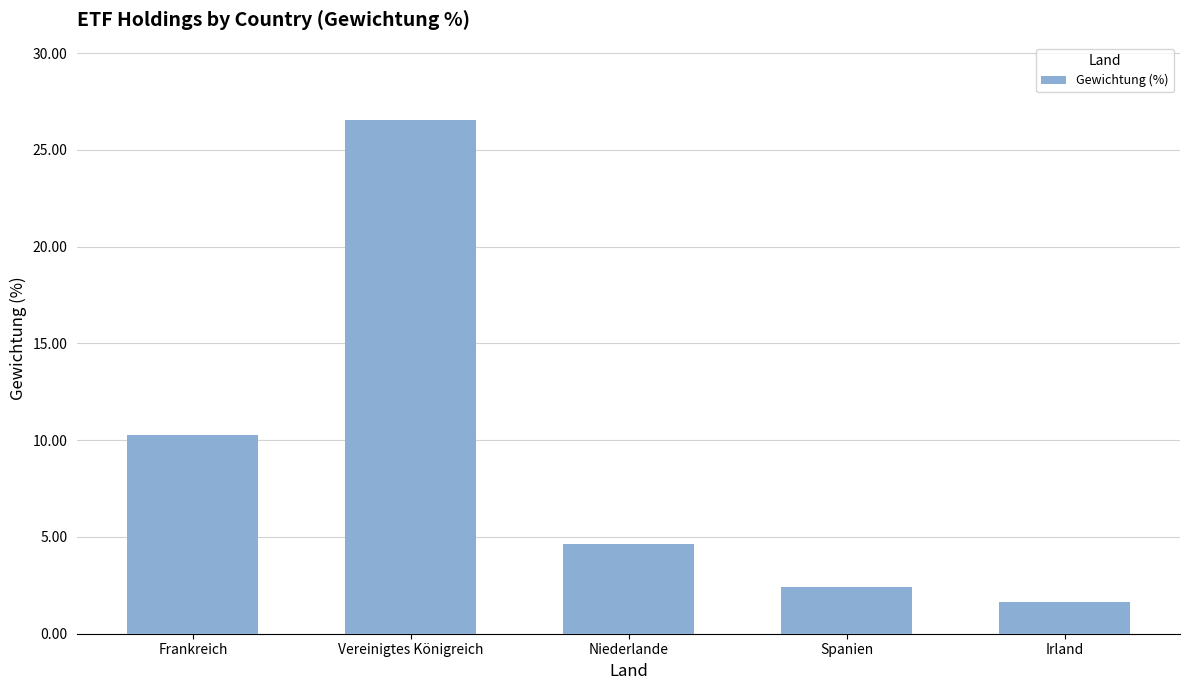

At which category does the chart reach its peak across all series?

Vereinigtes Königreich